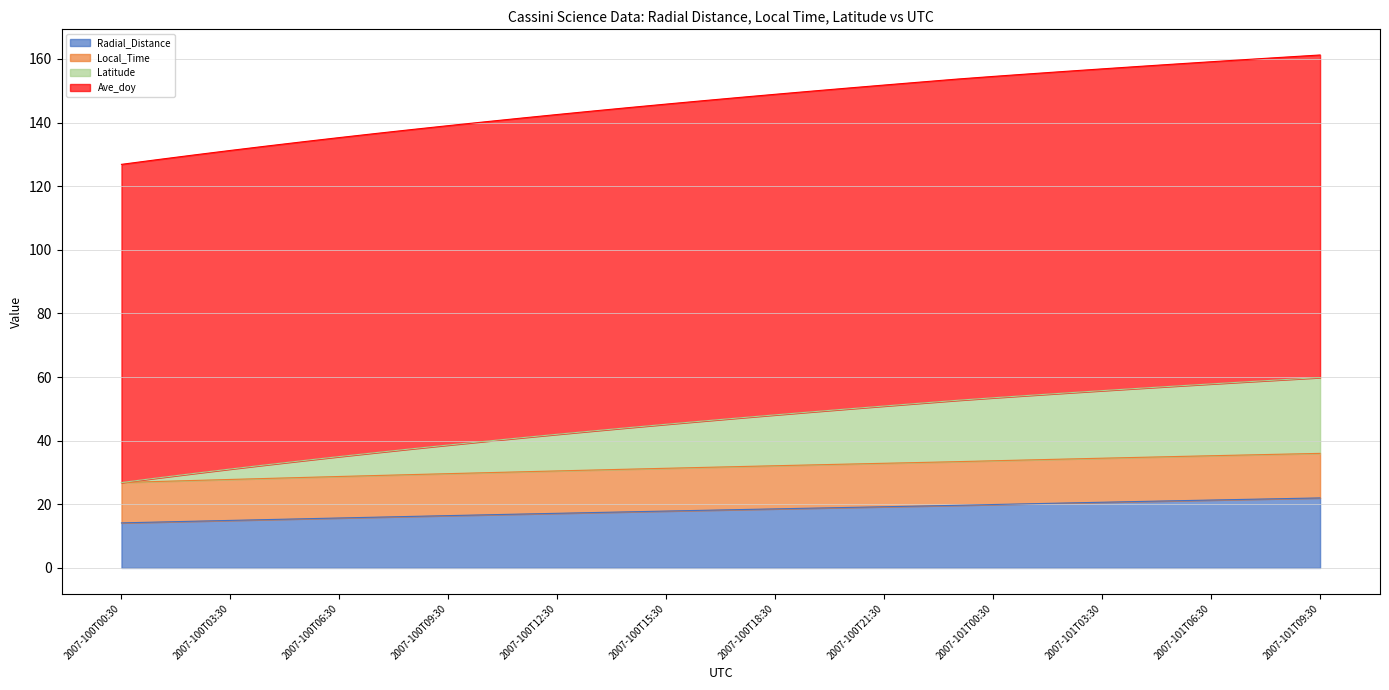

How many lines are shown in the chart?

4